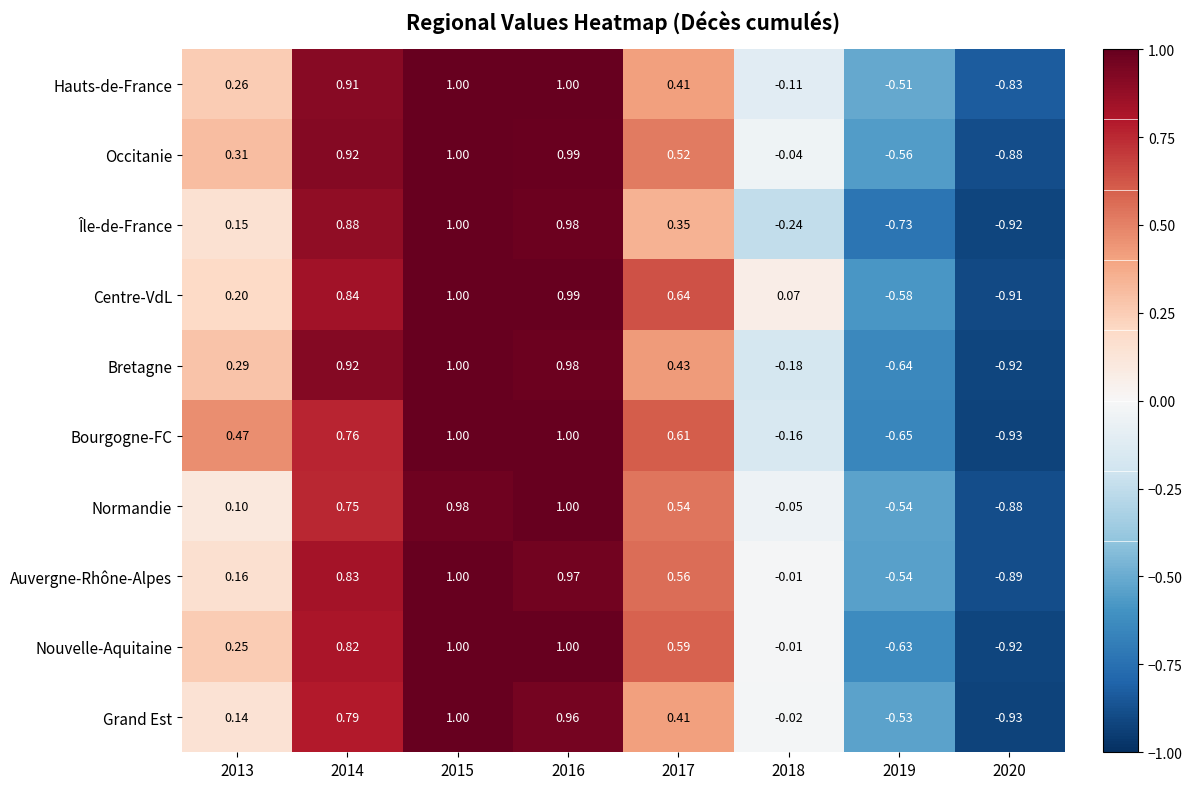

What is the difference between the highest and lowest values at 2019?

0.2